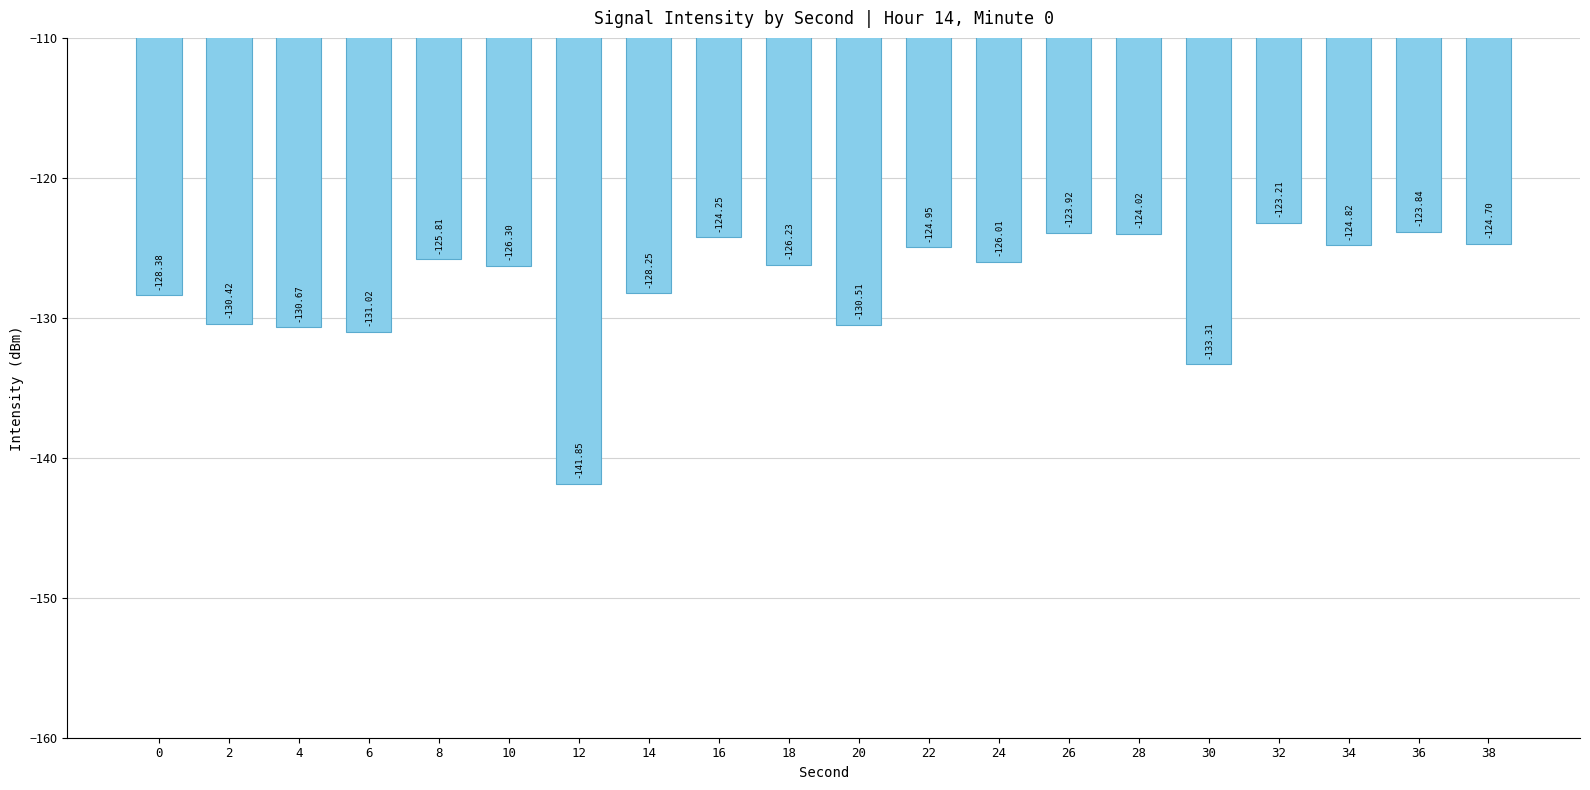

How many categories are shown in the chart?

20